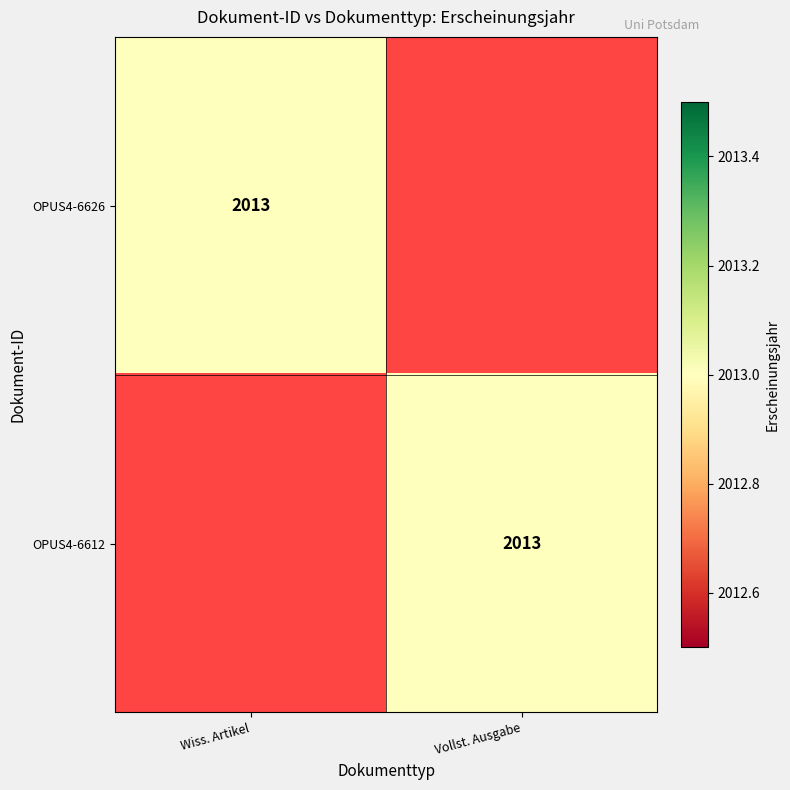

Is it true that OPUS4-6626 equals 2013 at Wiss. Artikel?

True